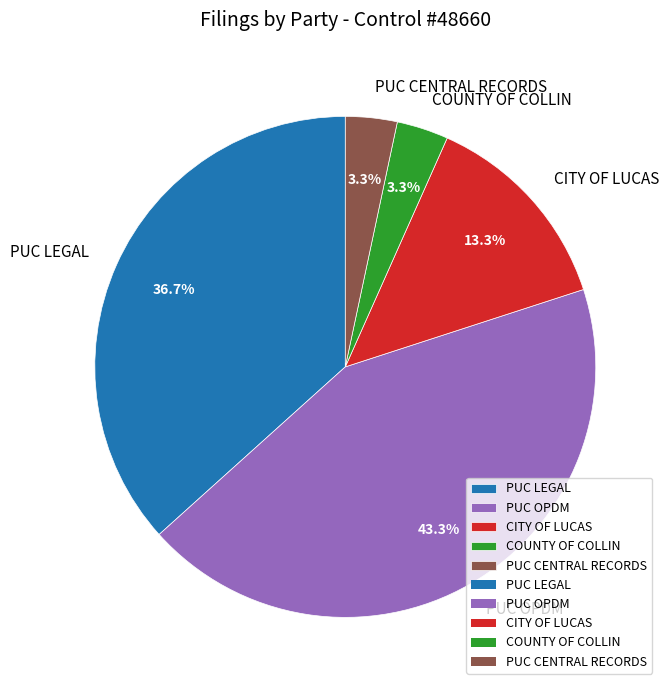

To the nearest percent, what is the difference between the largest and smallest slice percentages?

40%